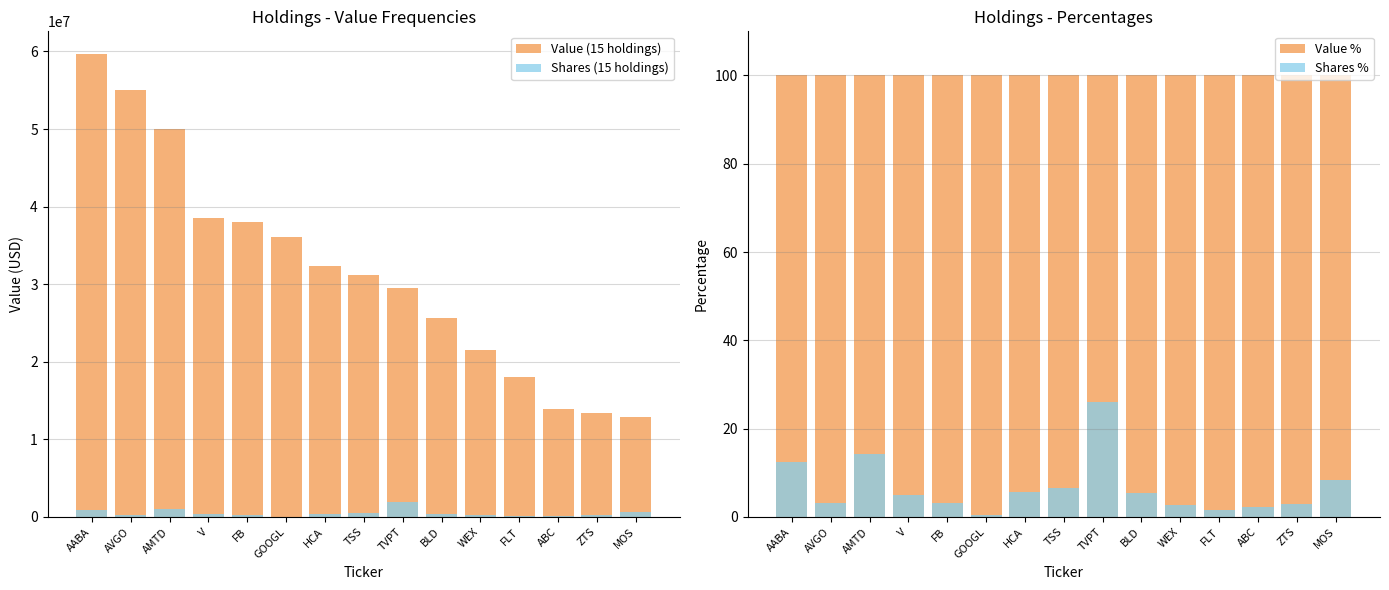

What are all the series names shown in the legend?

Value (15 holdings), Shares (15 holdings), Value %, Shares %